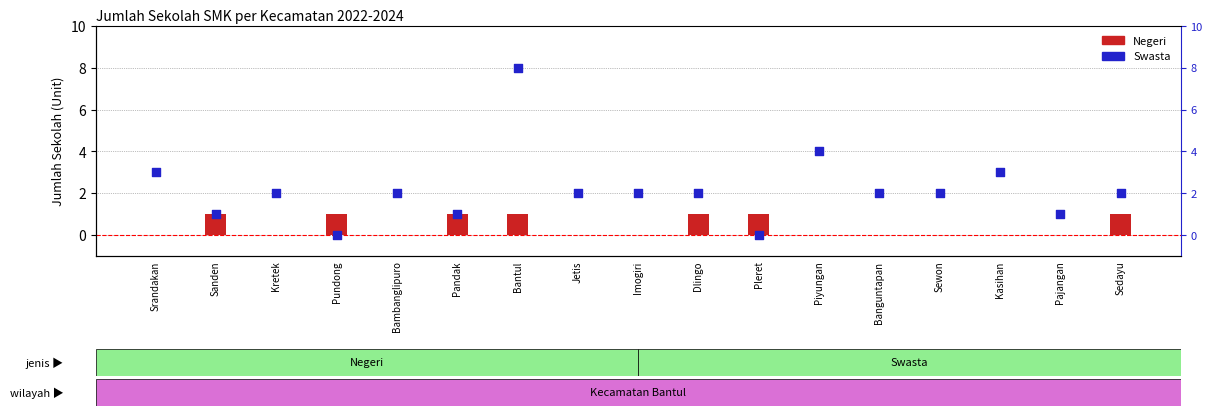

What are all the series names shown in the legend?

Negeri, Swasta